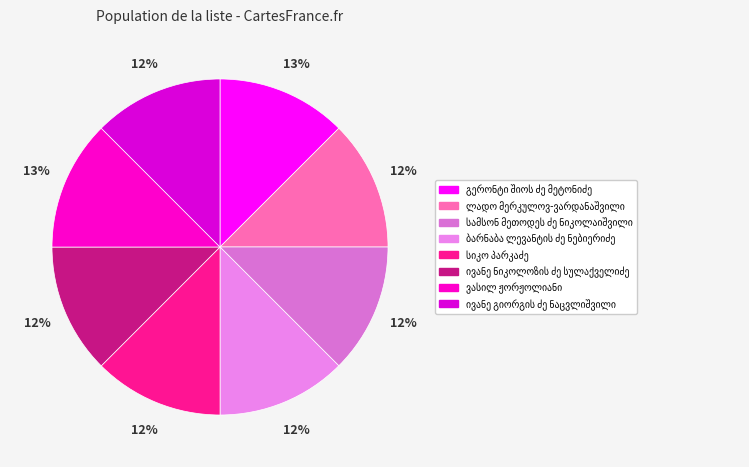

What is the ratio of the value at ივანე ნიკოლოზის ძე სულაქველიძე to the value at ივანე გიორგის ძე ნაცვლიშვილი?

1.0